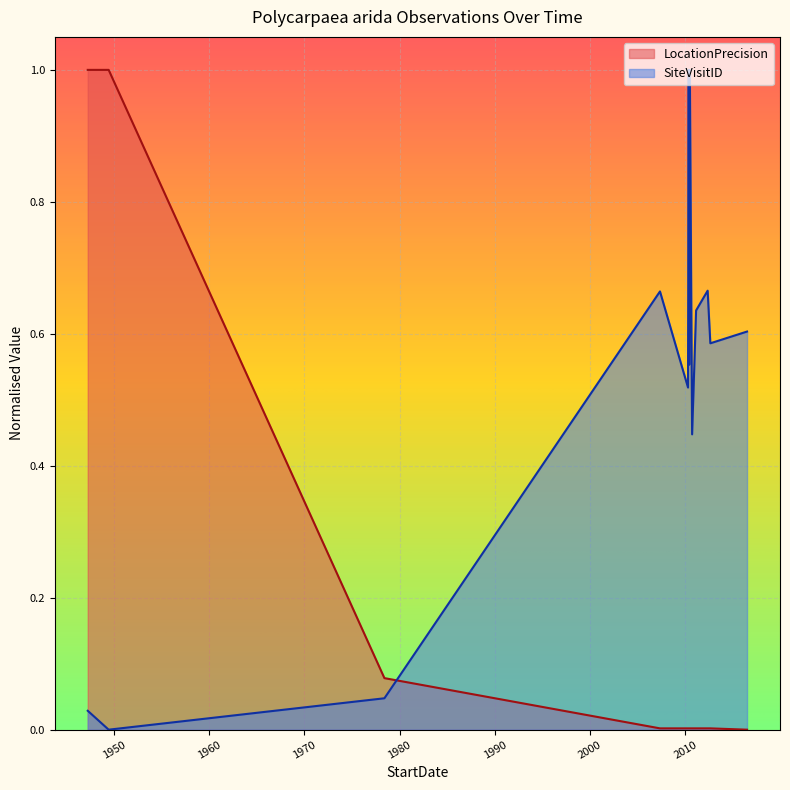

At which category does the chart reach its peak across all series?

1947